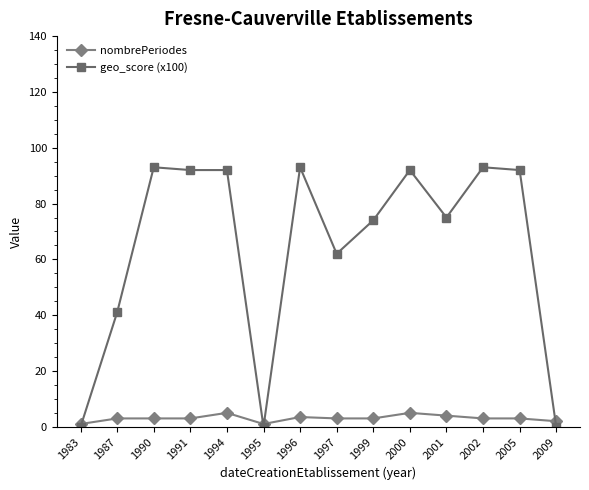

Does the chart have visible grid lines?

No